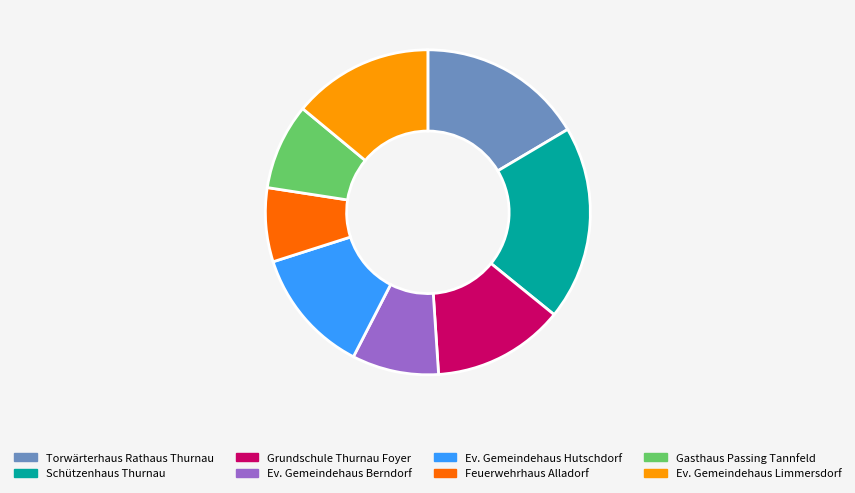

How many slices are in this pie chart?

8